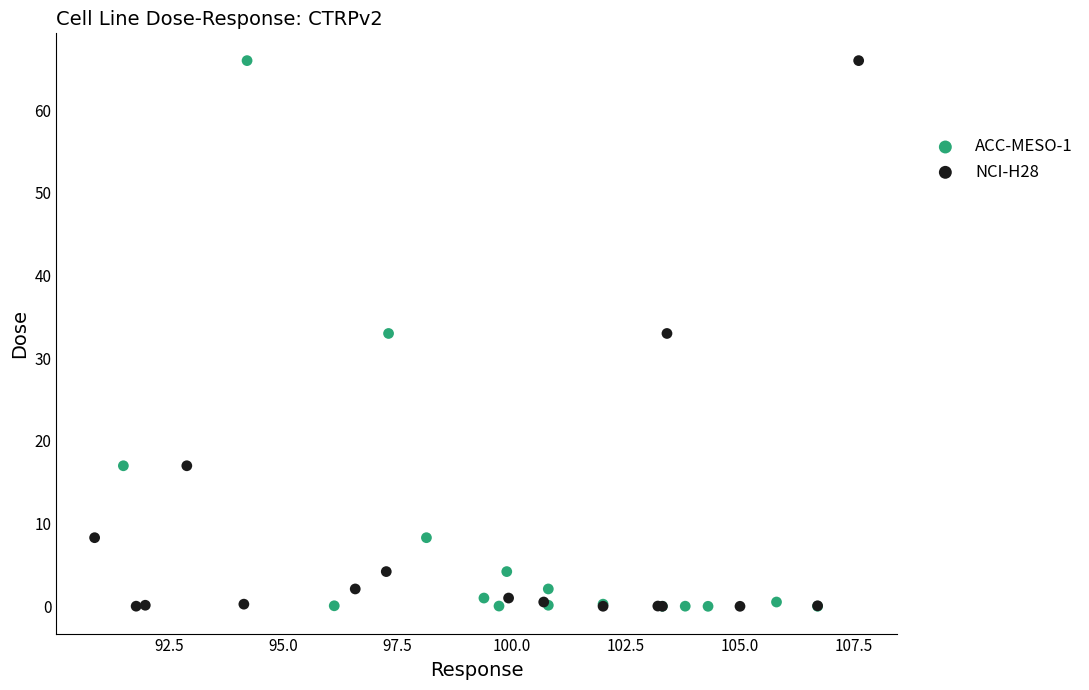

What are all the series names shown in the legend?

ACC-MESO-1, NCI-H28